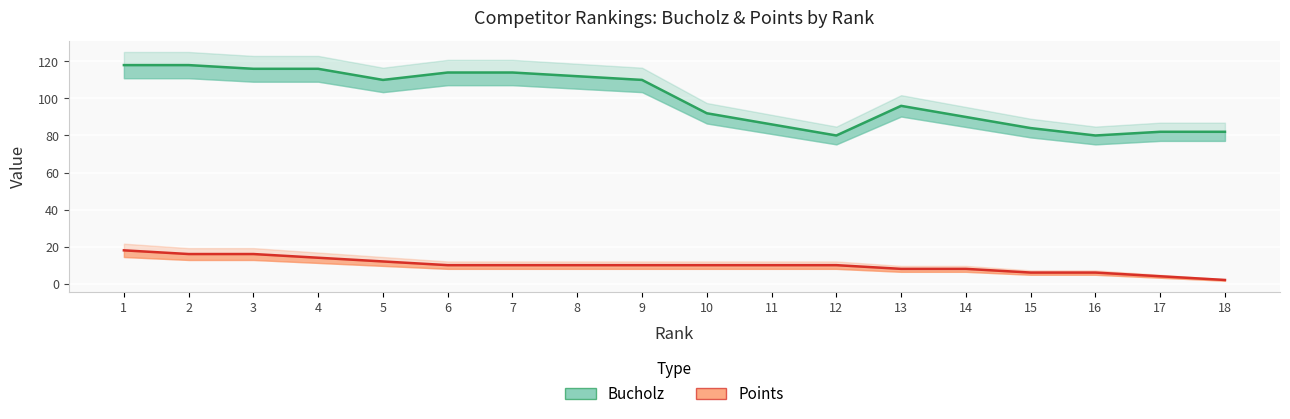

Between 6 and 12, which series saw the biggest shift?

Bucholz